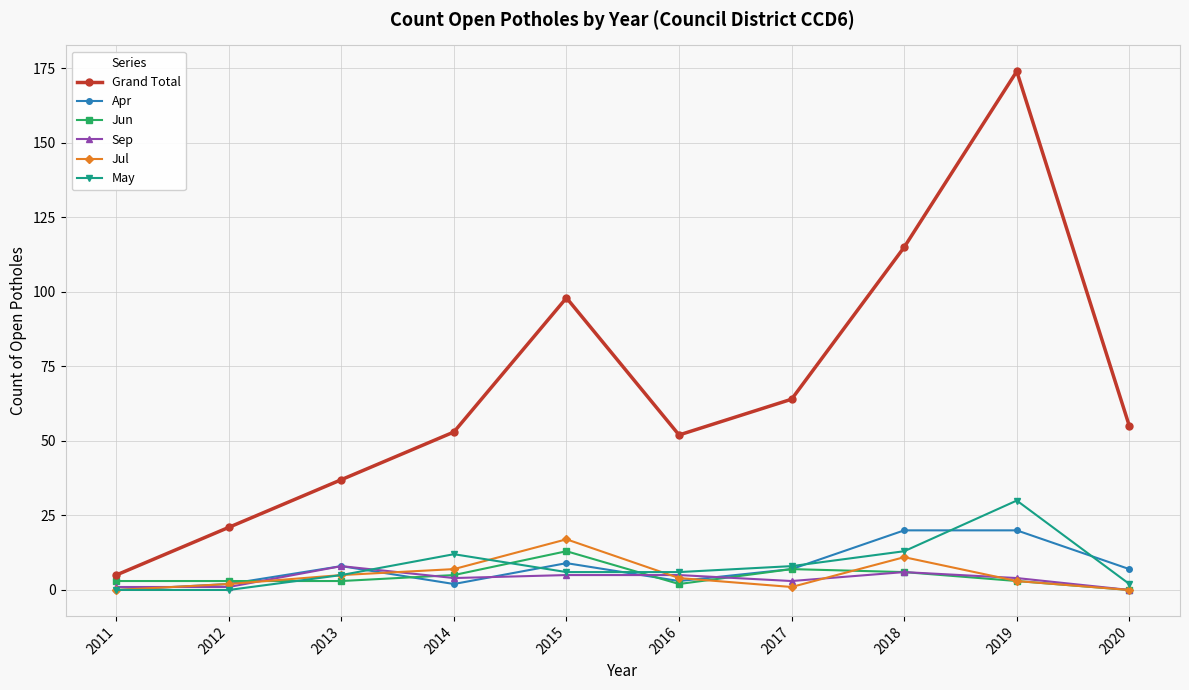

Reading right to left, what are all the values shown in this chart?

Grand Total: 2020=55	2019=174	2018=115	2017=64	2016=52	2015=98	2014=53	2013=37	2012=21	2011=5
Apr: 2020=7	2019=20	2018=20	2017=7	2016=3	2015=9	2014=2	2013=8	2012=2	2011=0
Jun: 2020=0	2019=3	2018=6	2017=7	2016=2	2015=13	2014=5	2013=3	2012=3	2011=3
Sep: 2020=0	2019=4	2018=6	2017=3	2016=5	2015=5	2014=4	2013=8	2012=1	2011=1
Jul: 2020=0	2019=3	2018=11	2017=1	2016=4	2015=17	2014=7	2013=5	2012=2	2011=0
May: 2020=2	2019=30	2018=13	2017=8	2016=6	2015=6	2014=12	2013=5	2012=0	2011=0